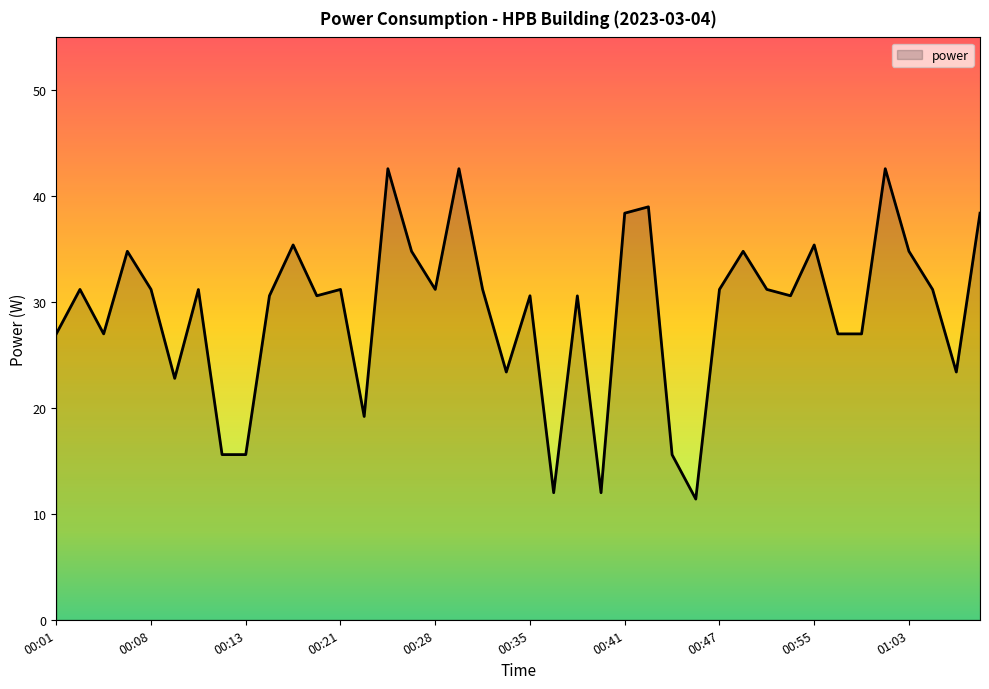

What is the smallest value displayed?

11.4